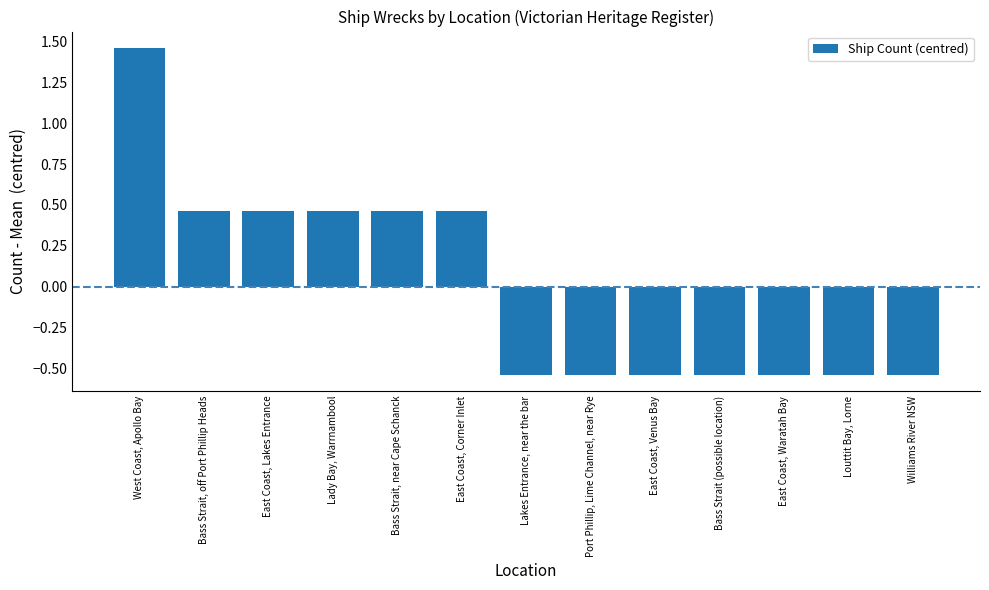

Where does the data first go above 0?

West Coast, Apollo Bay